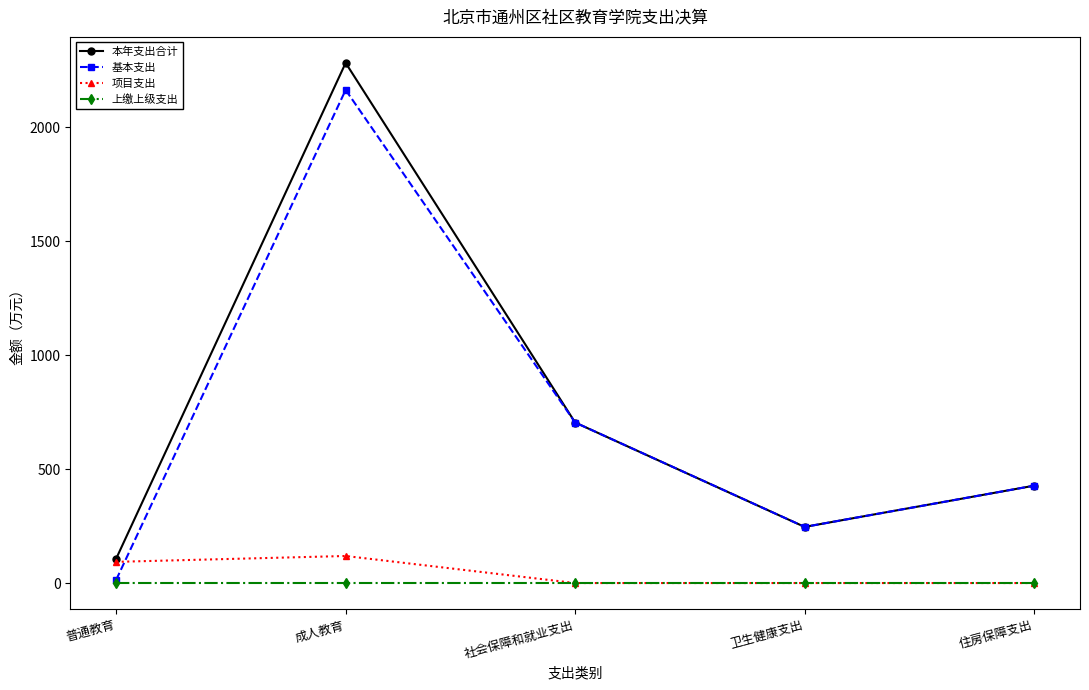

What is the label of the 4th point from the left?

卫生健康支出